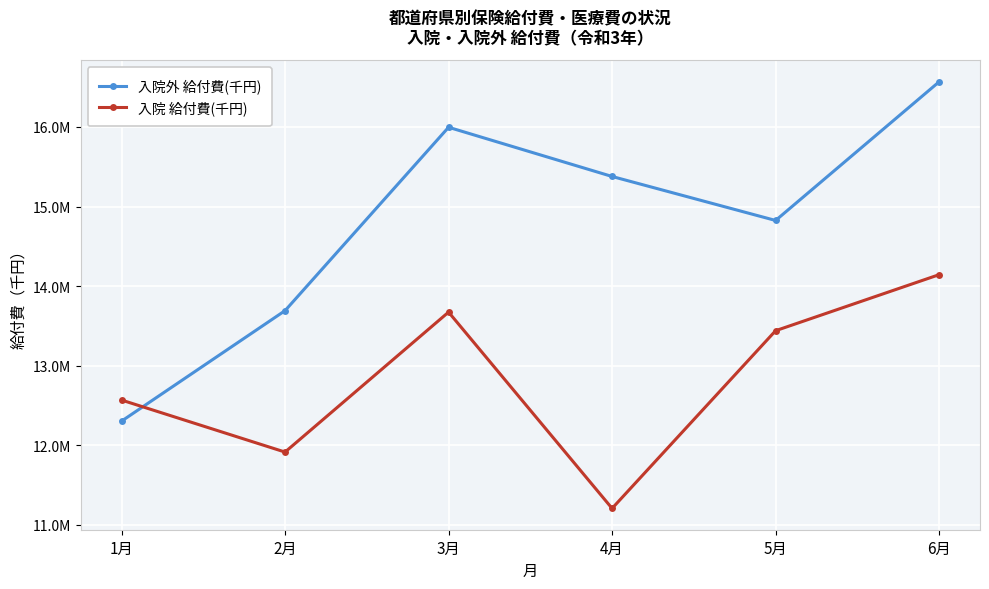

What is the maximum value shown in the chart?

16567921.6